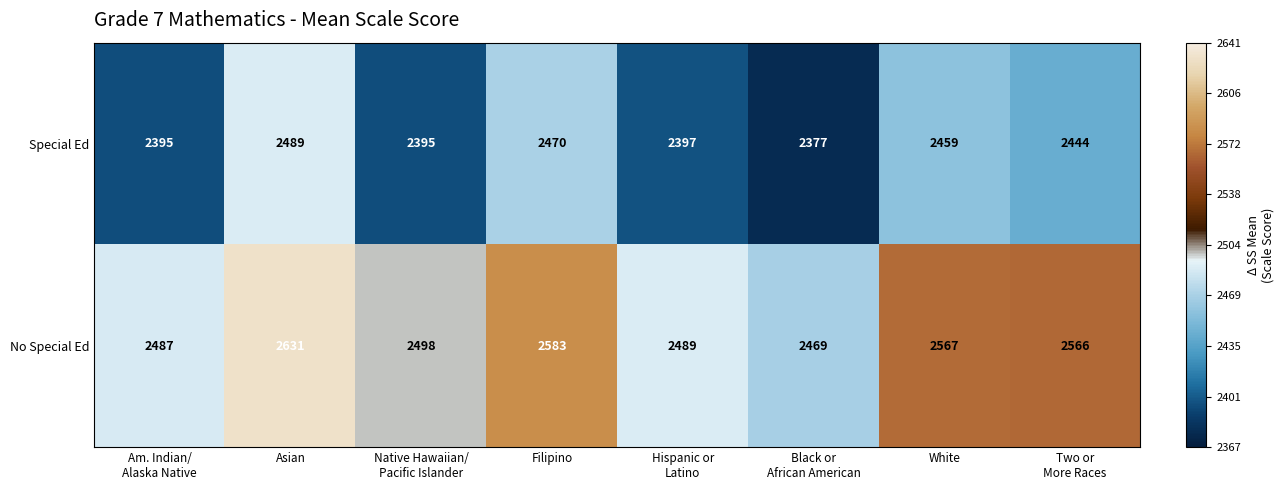

Which series has the widest spread of values?

No Special Ed